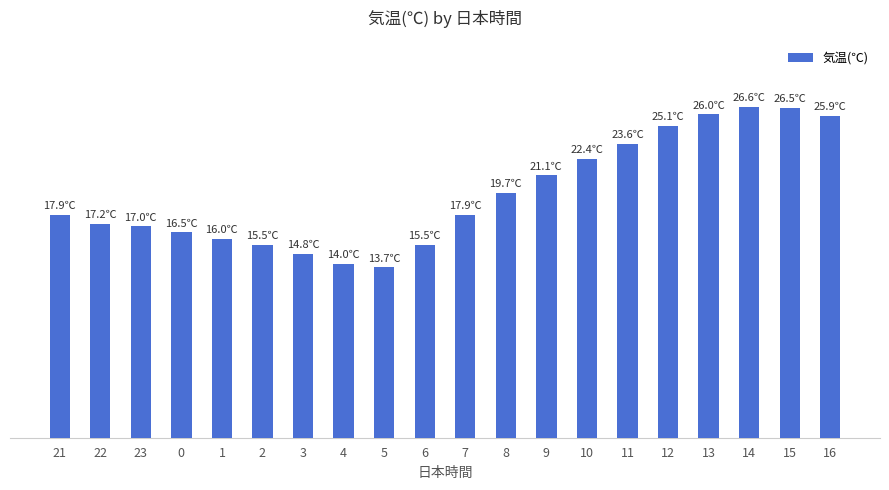

Are the bars horizontal?

No